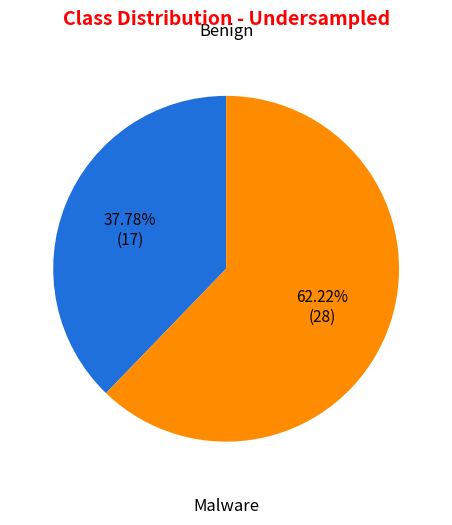

Does any single category account for the majority?

Yes